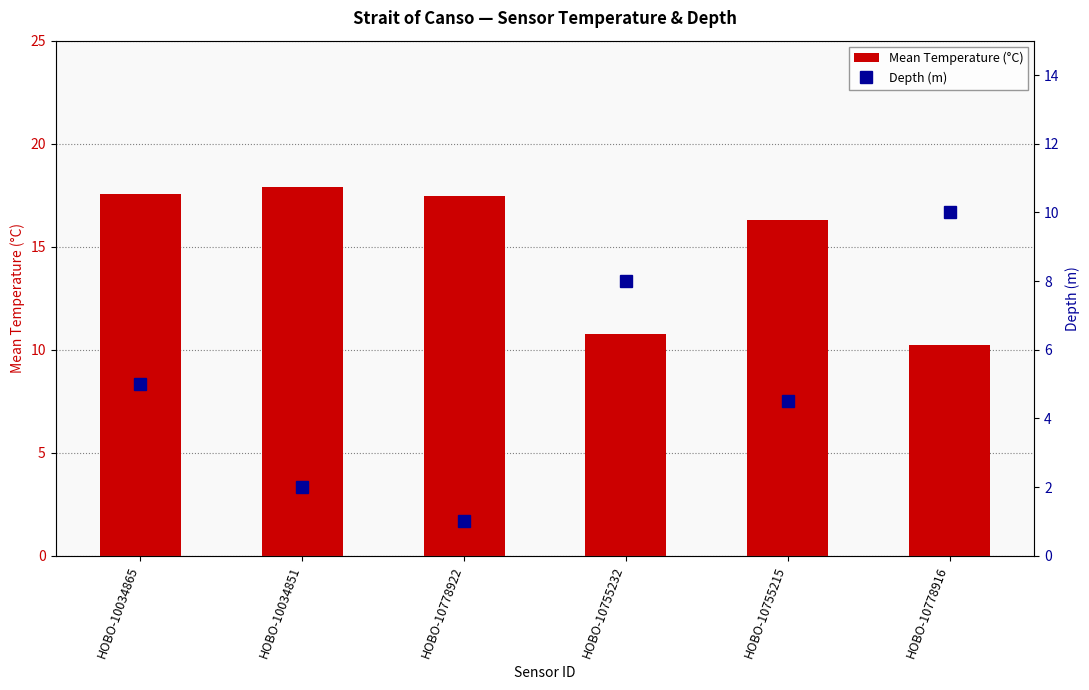

What is the sum of all Depth (m) values?

30.5